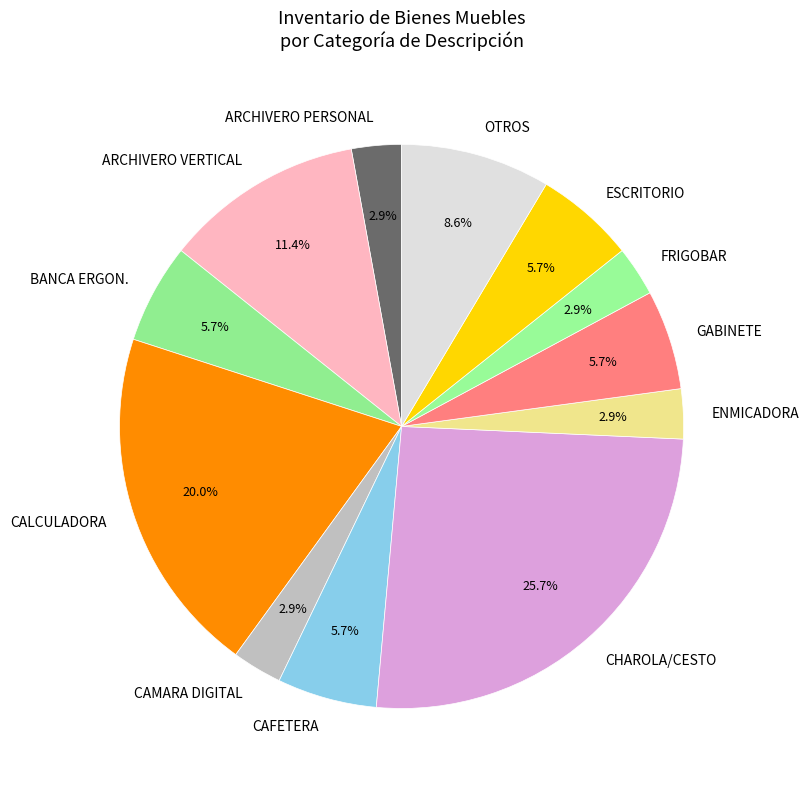

Does any single category account for the majority?

No